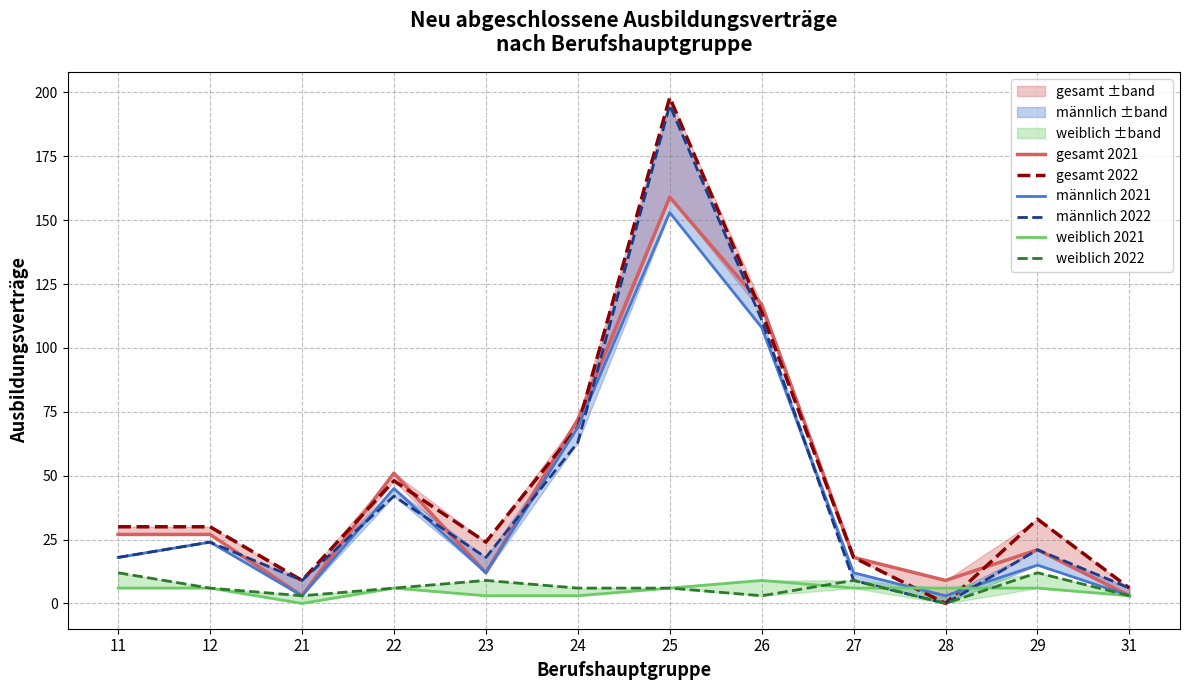

True or false: weiblich 2021 has a value of 6 at 22.

True